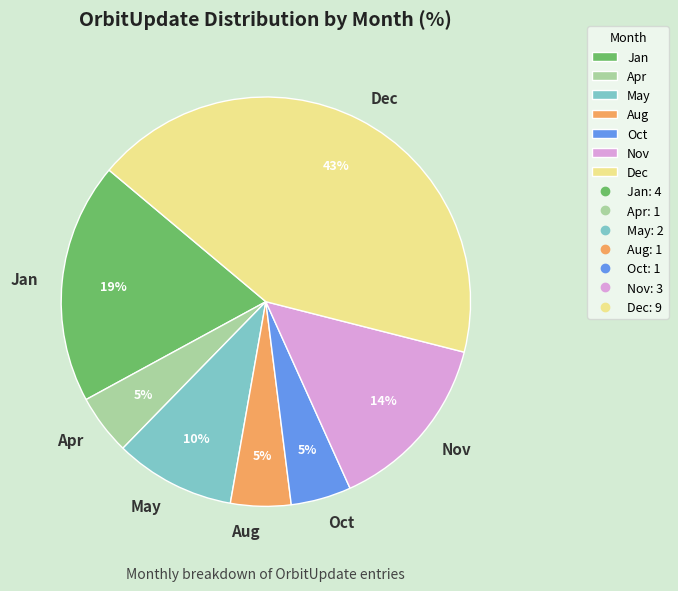

Is the sum of Oct and Jan greater than half?

No